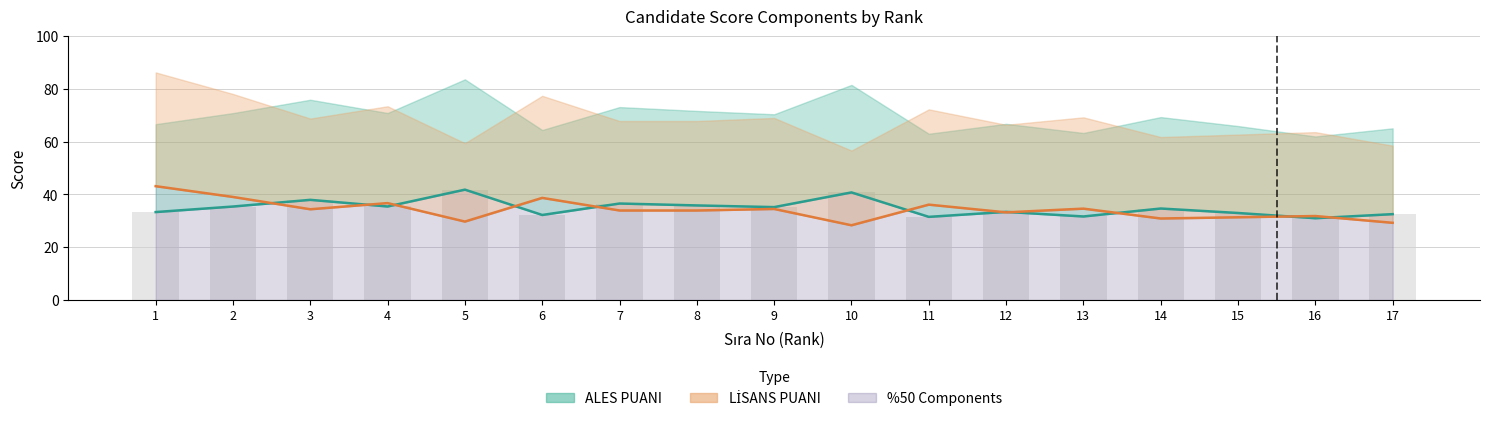

Rank the series by their average value, from highest to lowest.

ALES PUANI %50, LİSANS PUANI %50